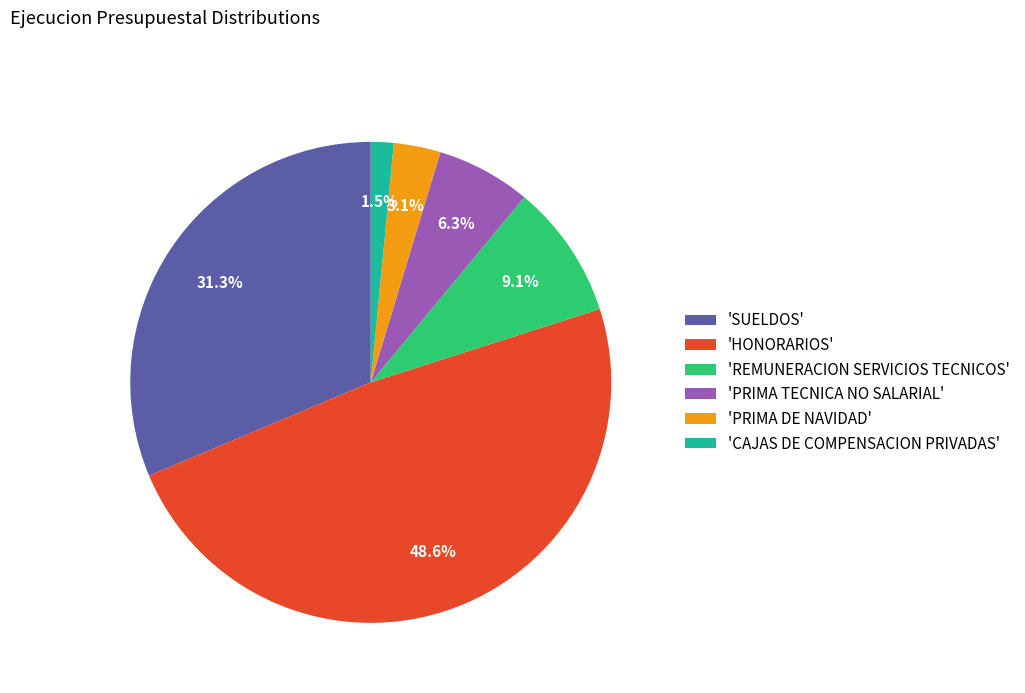

Rank the categories by value from lowest to highest.

'CAJAS DE COMPENSACION PRIVADAS', 'PRIMA DE NAVIDAD', 'PRIMA TECNICA NO SALARIAL', 'REMUNERACION SERVICIOS TECNICOS', 'SUELDOS', 'HONORARIOS'